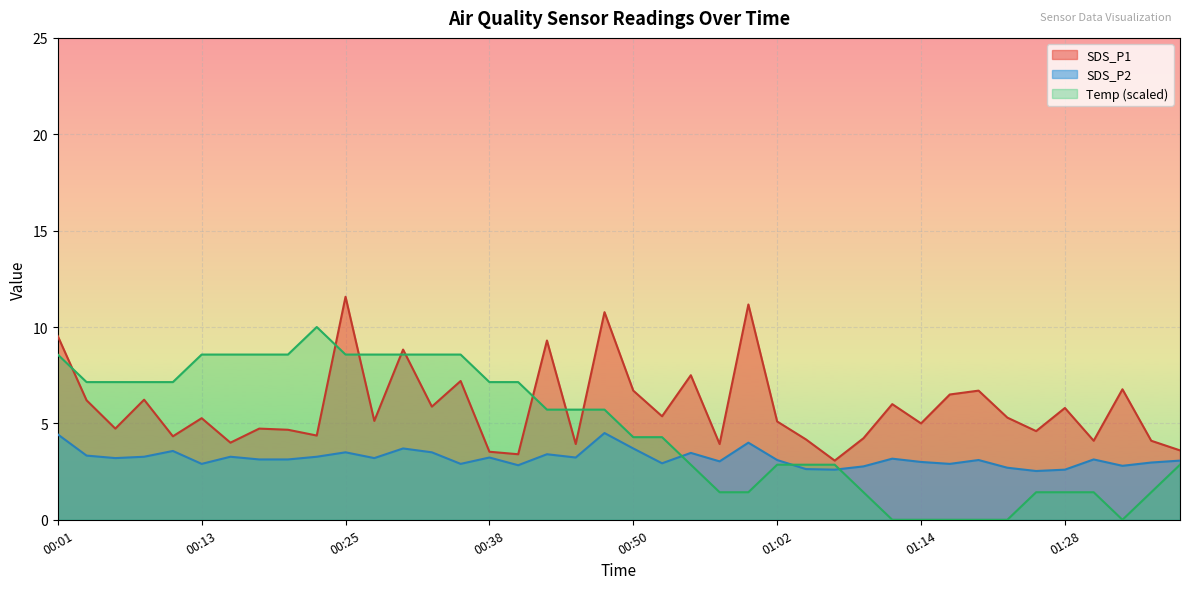

How many interior local valleys does the Temp series have?

1